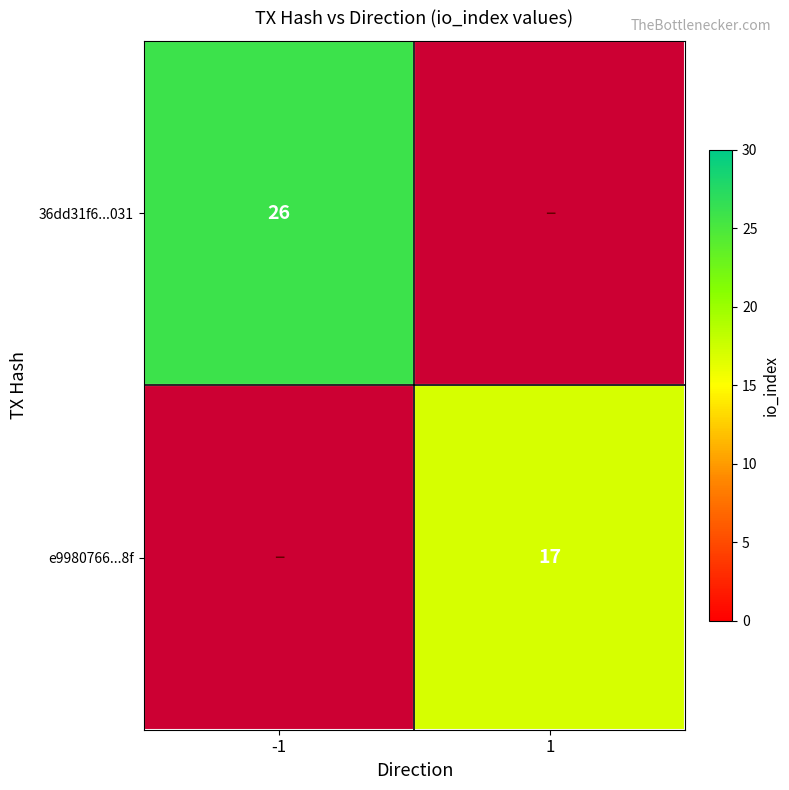

Is the value of 36dd31f6...031 at -1 greater than the value of e9980766...8f at 1?

Yes